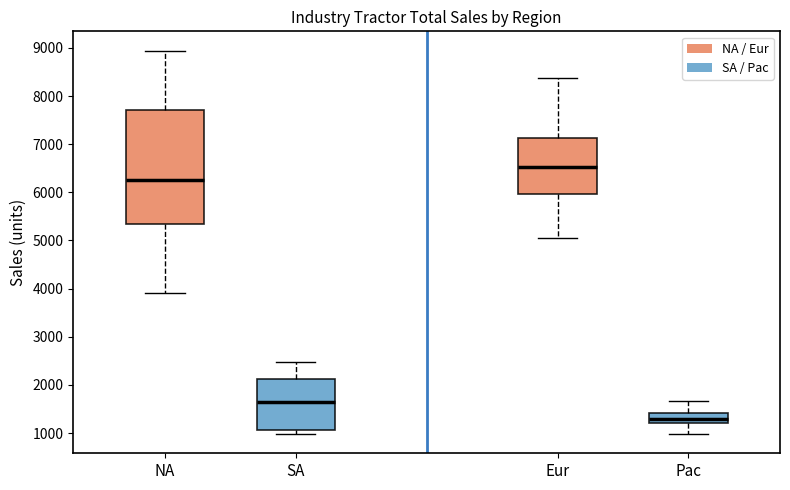

Which box's median line is the highest?

Eur